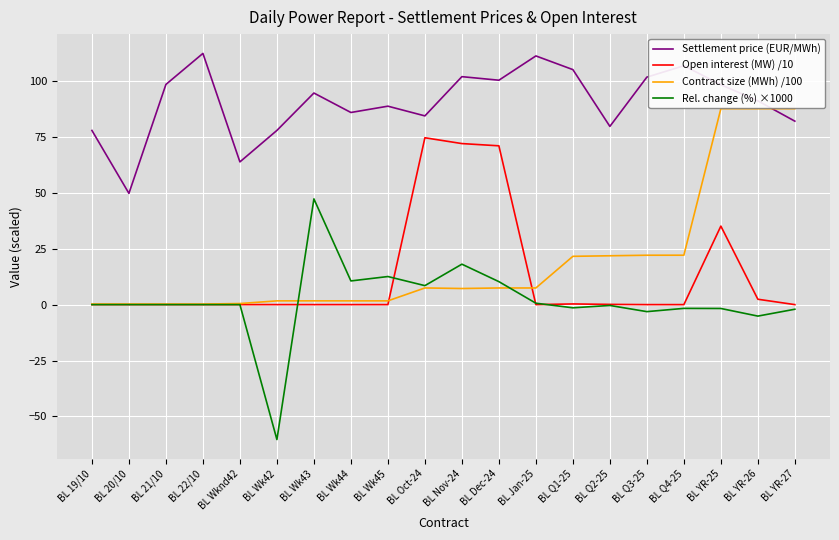

Which series has the widest spread of values?

Rel. change (%) ×1000